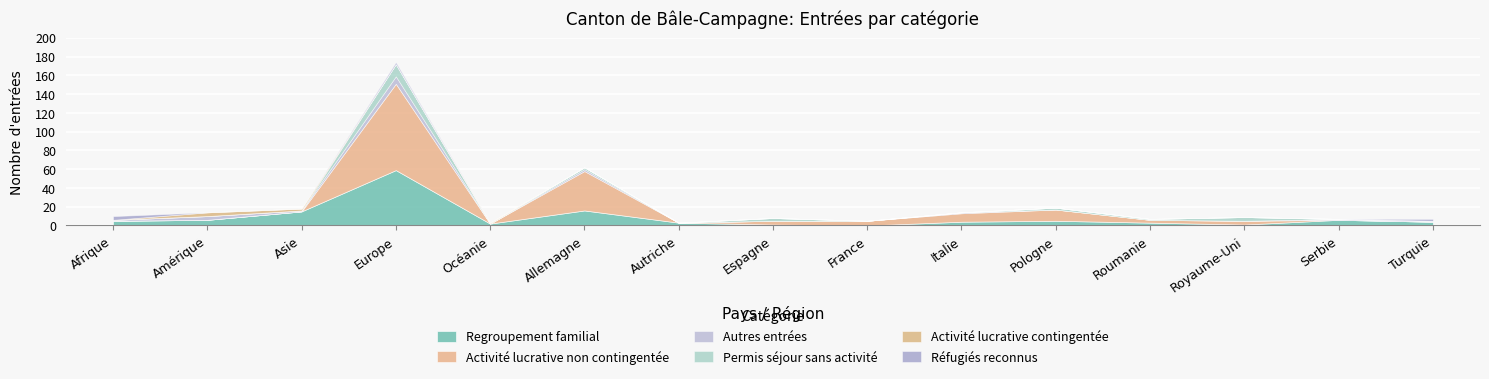

What is the sum of all Réfugiés reconnus values?

8